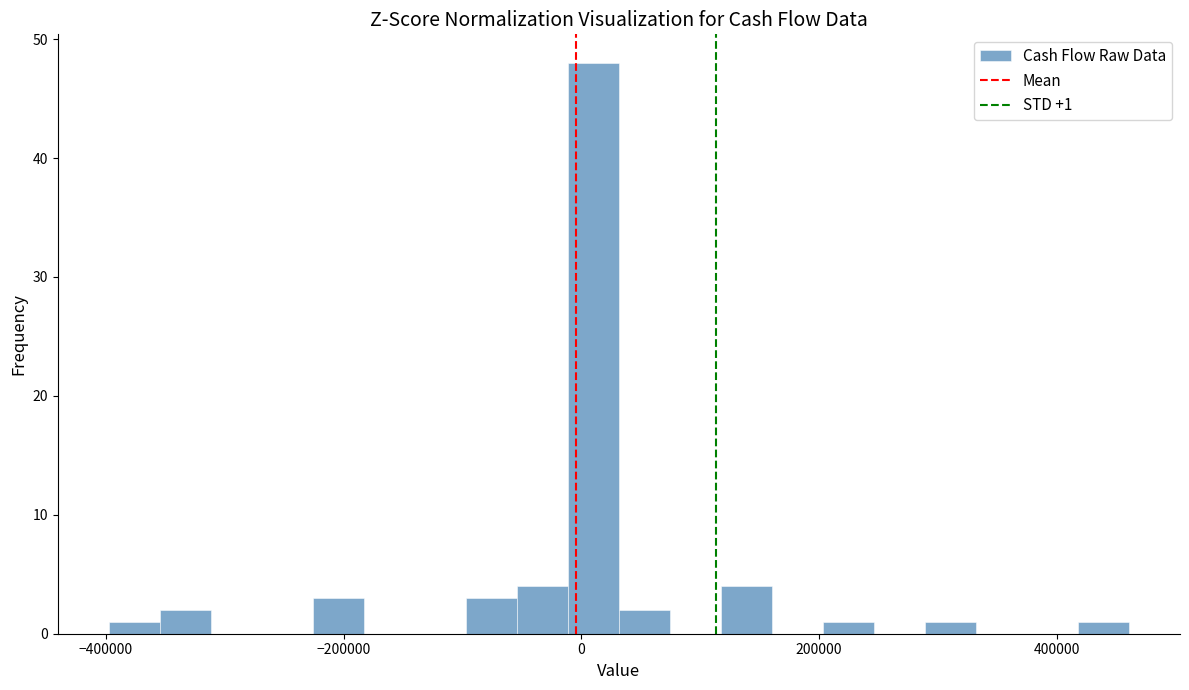

Read against the x-axis, roughly where is the centre of the tallest bar?

20000